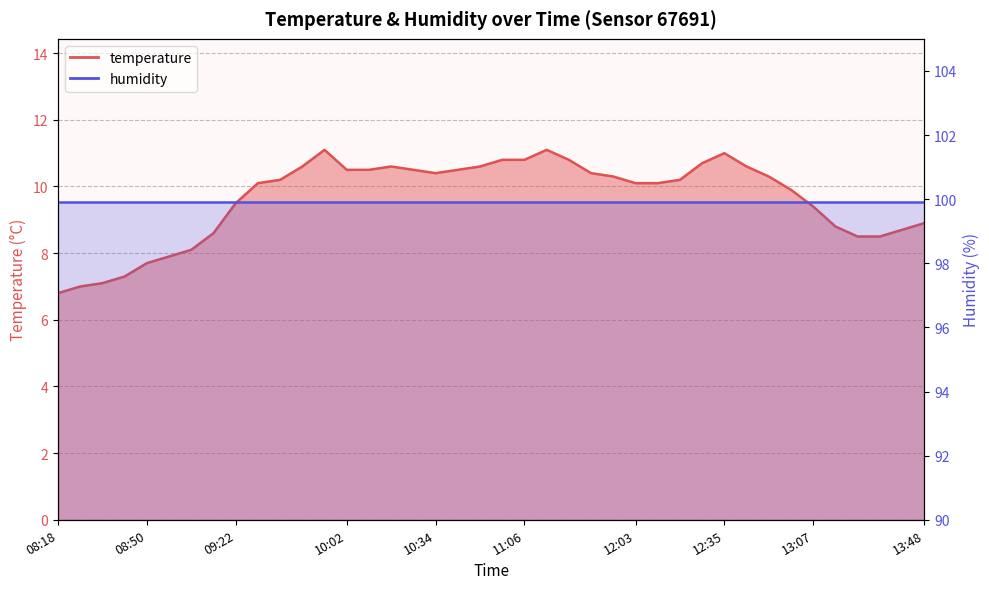

The value at 08:58 is 7.9. True or false?

True